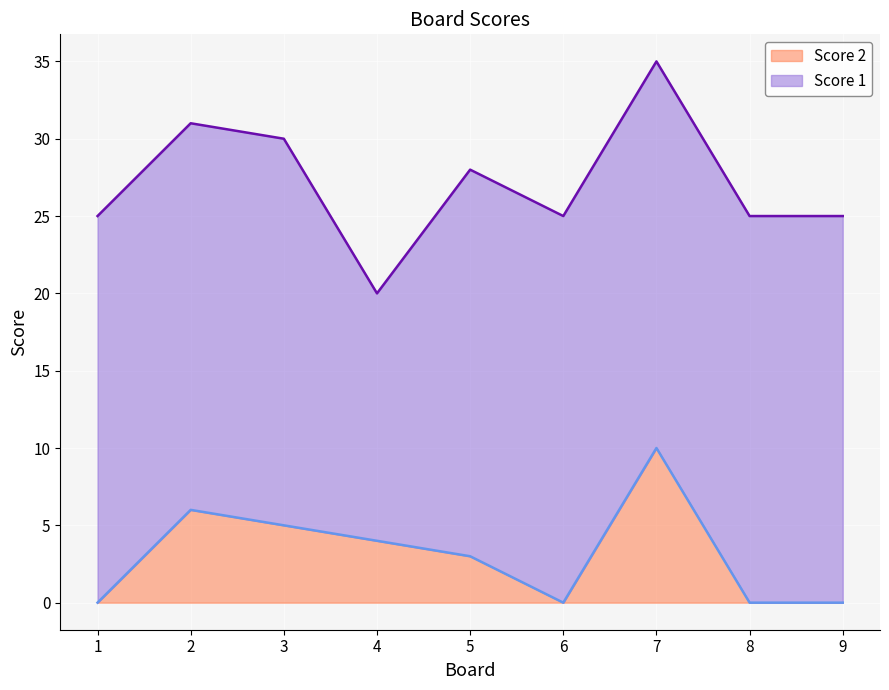

How many lines are shown in the chart?

2